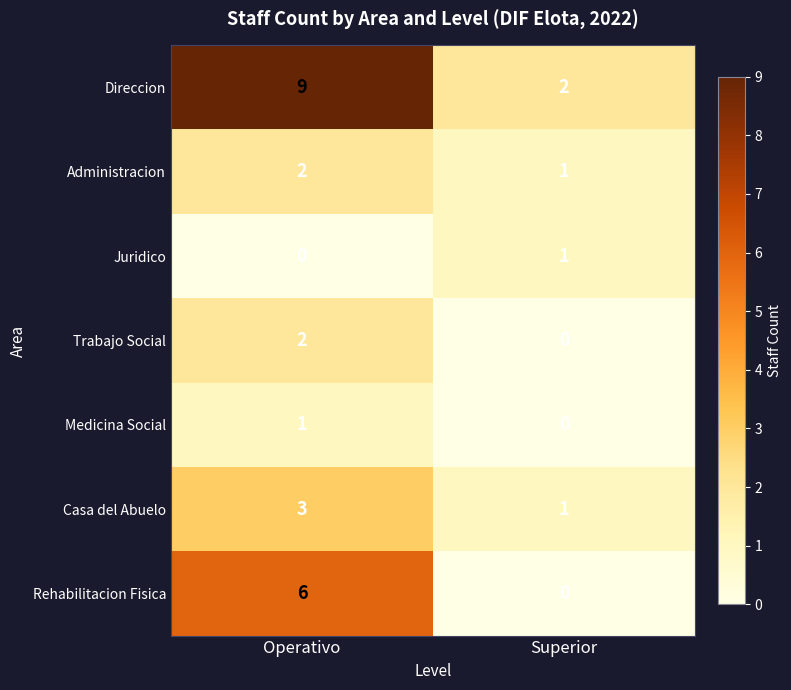

Which series changed the most between Operativo and Superior?

Direccion